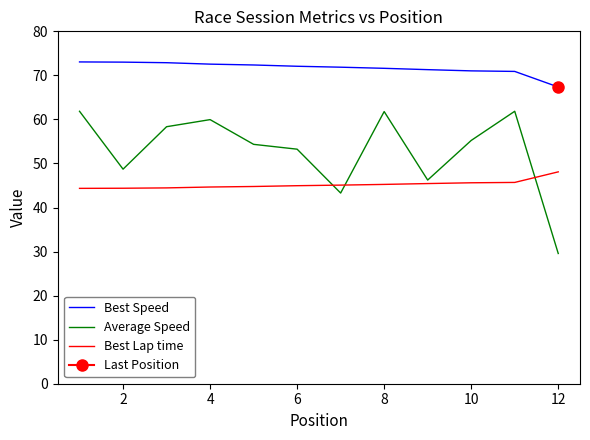

Is the value of Average Speed at 12 greater than the value of Best Speed at 10?

No